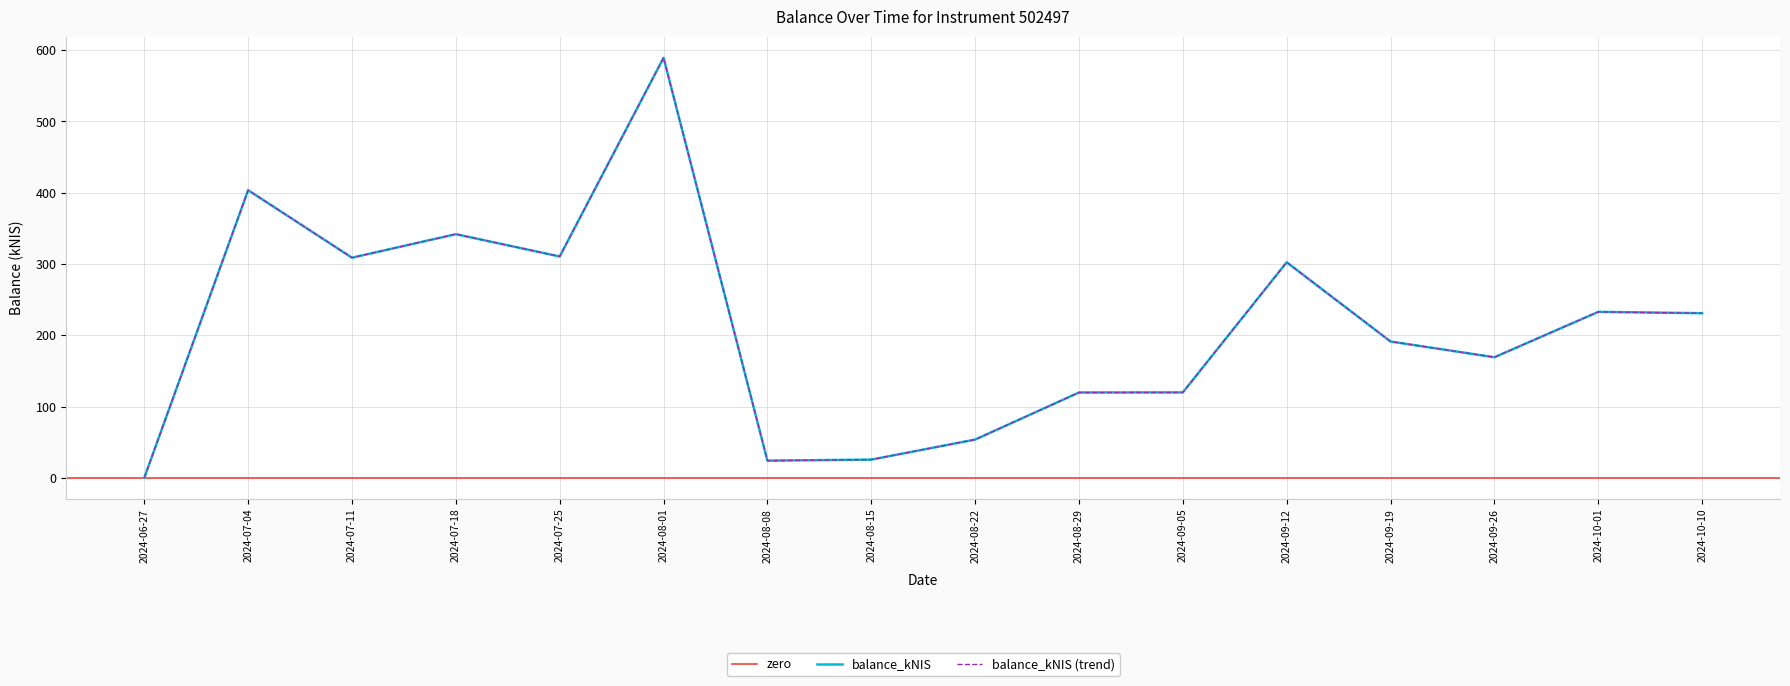

Rank the categories by value from highest to lowest.

2024-08-01, 2024-07-04, 2024-07-18, 2024-07-25, 2024-07-11, 2024-09-12, 2024-10-01, 2024-10-10, 2024-09-19, 2024-09-26, 2024-09-05, 2024-08-29, 2024-08-22, 2024-08-15, 2024-08-08, 2024-06-27